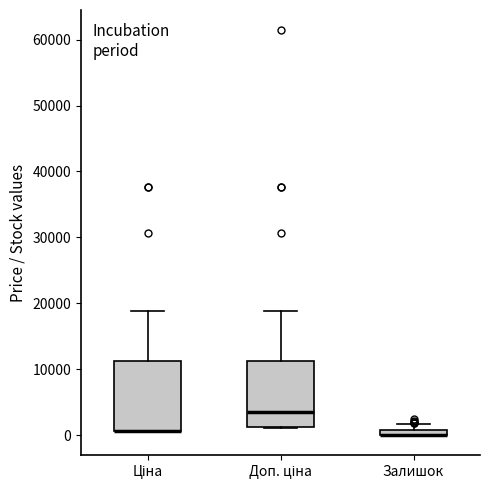

Where does the upper whisker of the box for Залишок end on the y-axis? The values are not printed on the chart, so give them approximately, as read against the axis.

2000